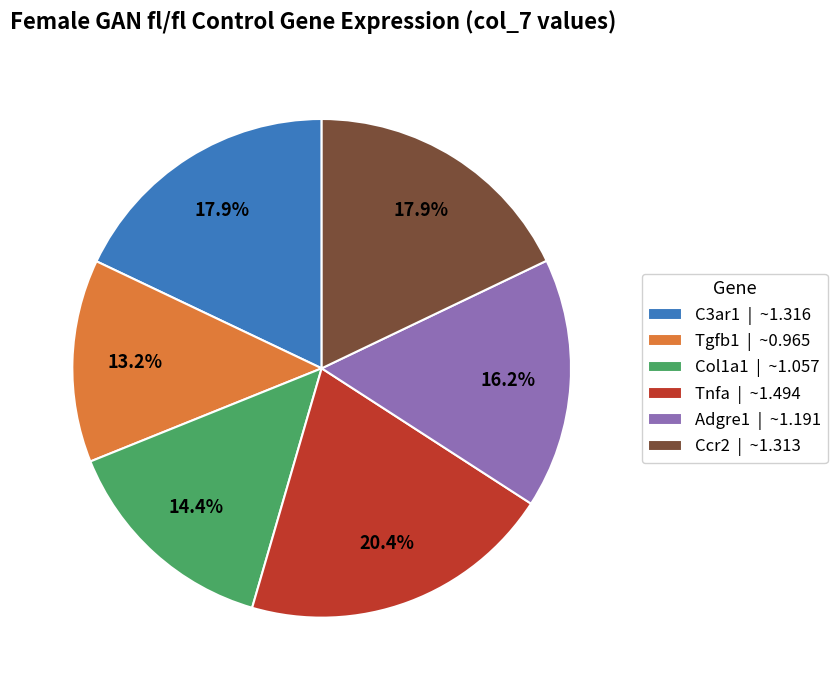

Is it true that Ccr2 is 18% of the pie?

True